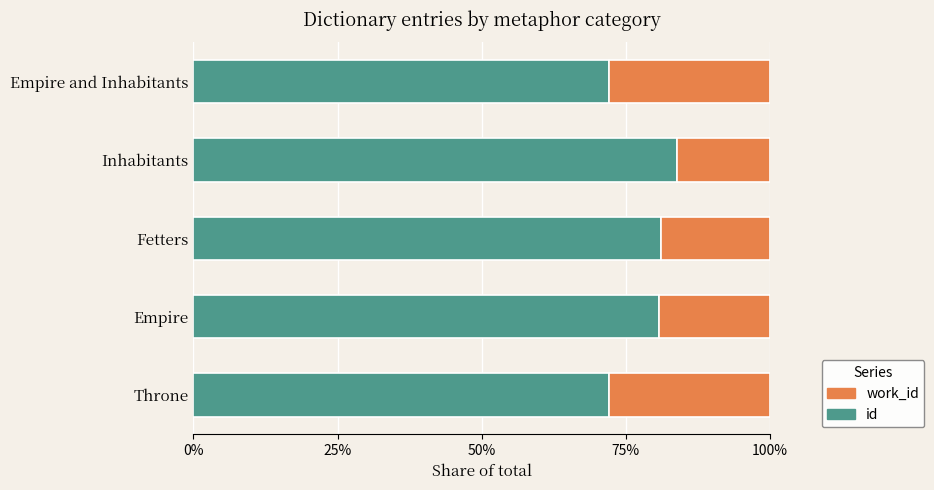

What is the average value of the id series?

78.0